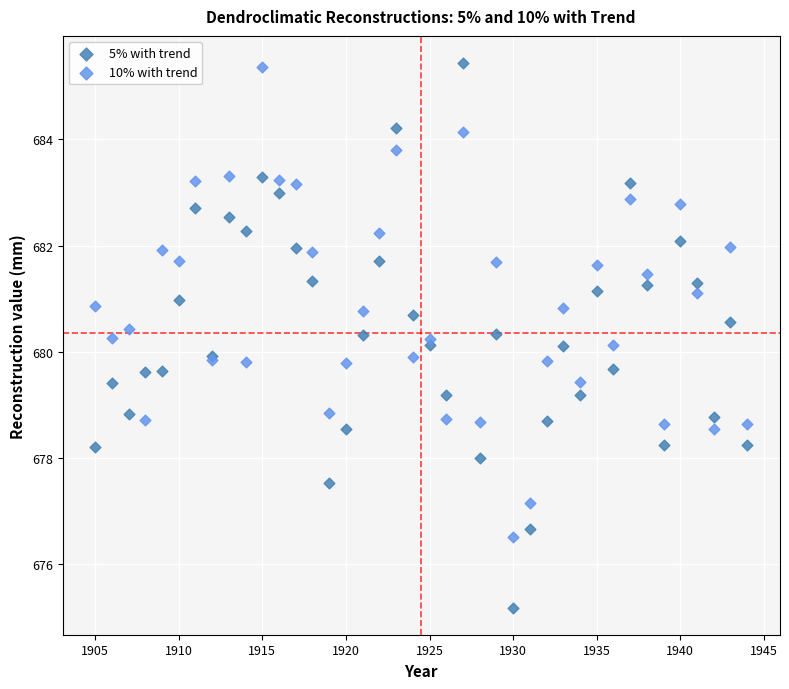

Which series has the widest spread of Y values?

5% with trend